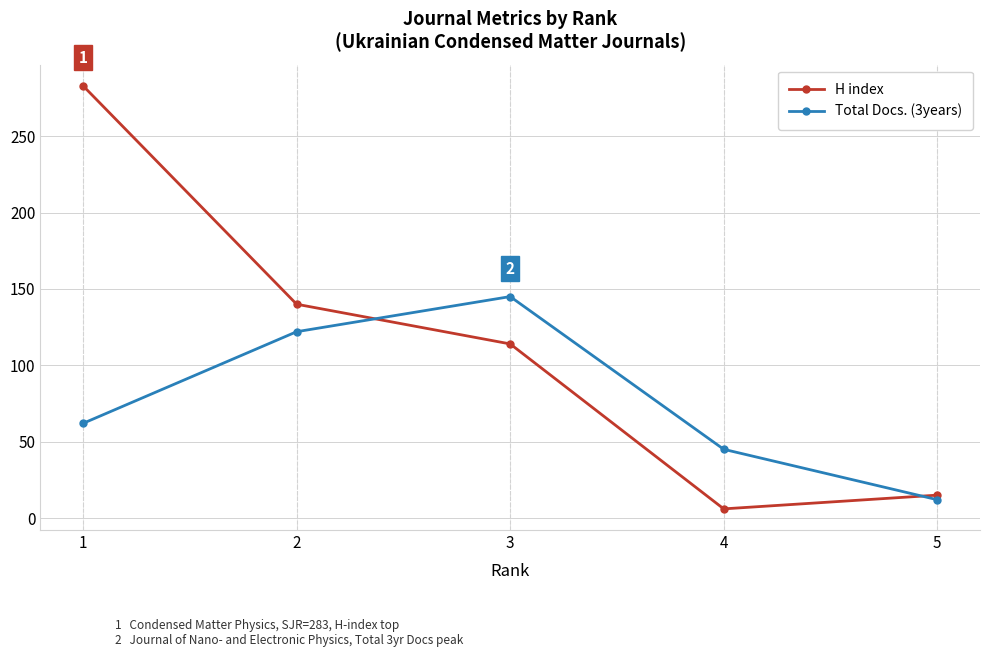

What is the value of the Total Docs. (3years) point at the 2nd from the left?

122